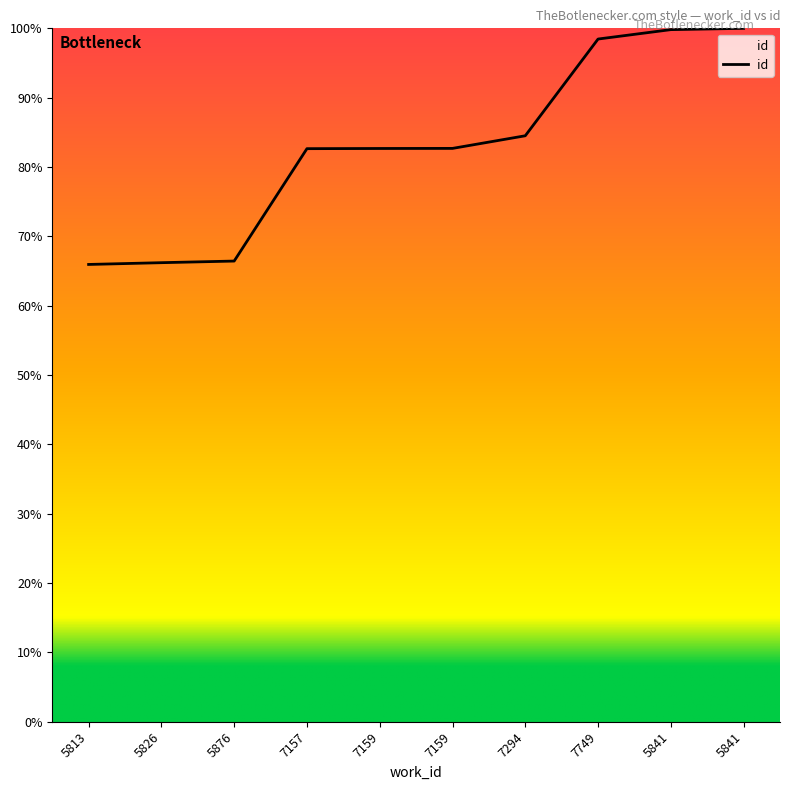

What is the maximum value shown in the chart?

100.0